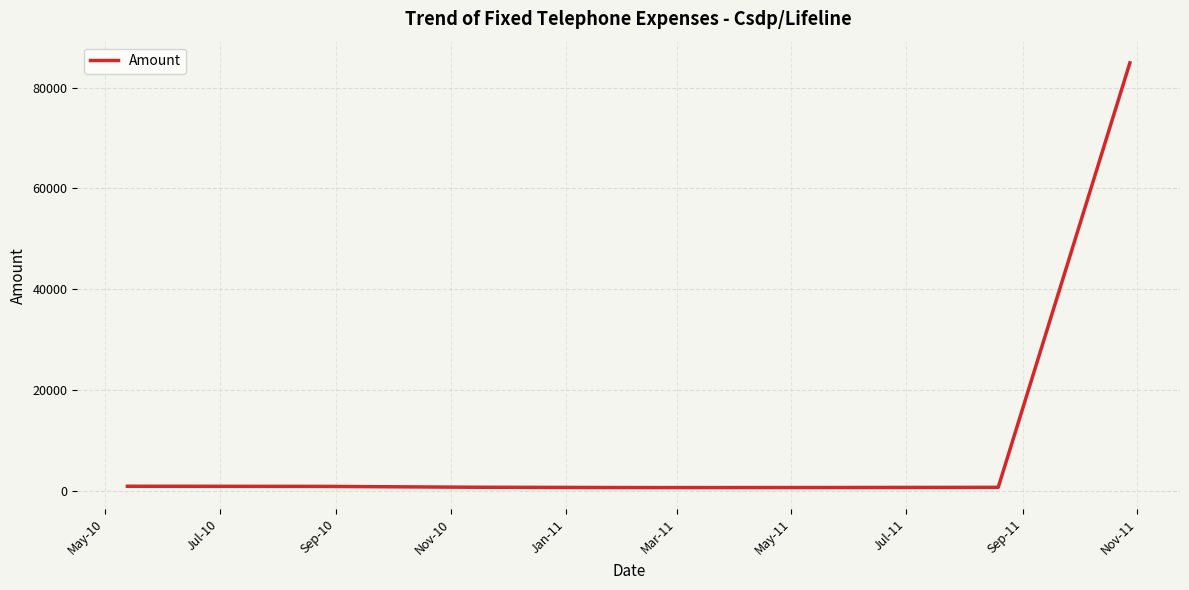

What is the minimum value shown in the chart?

614.0